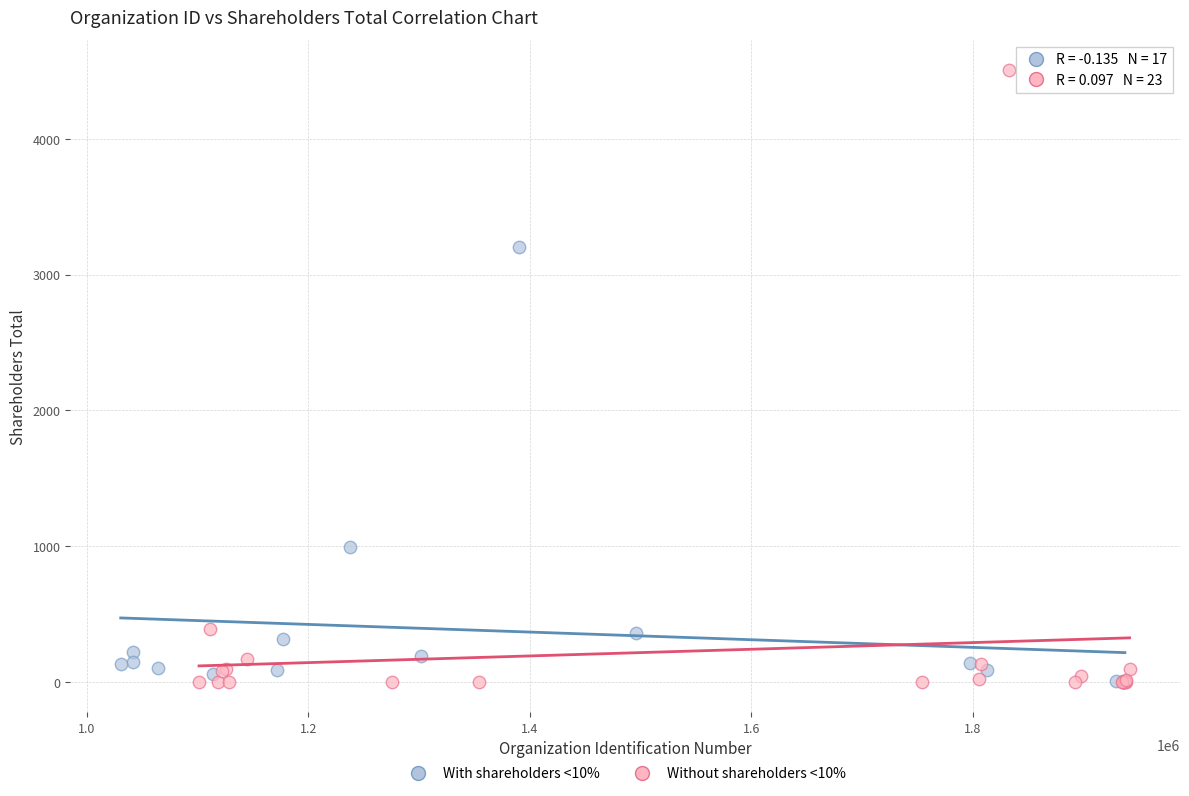

Which series has the widest spread of Y values?

Without shareholders <10%